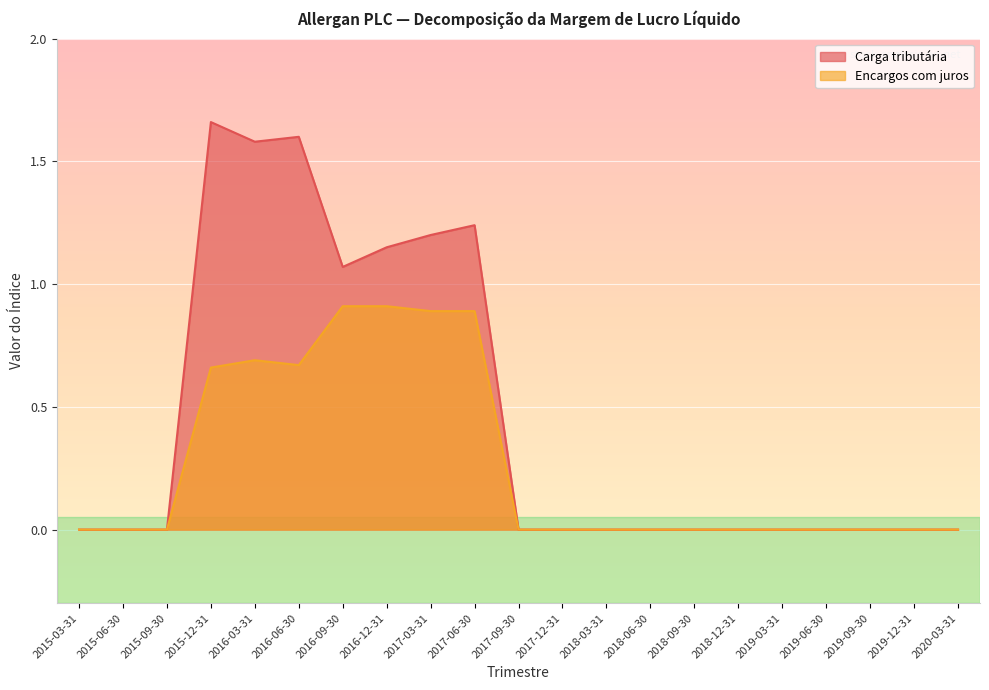

How many distinct data groups are displayed?

2